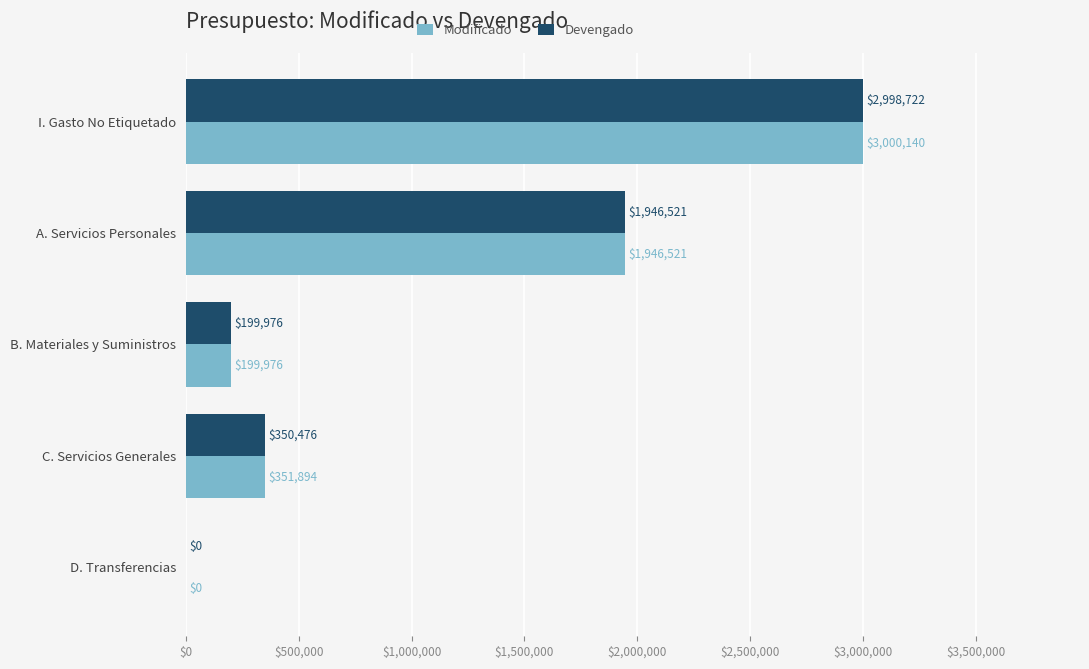

What is the sum of all Devengado values?

5495695